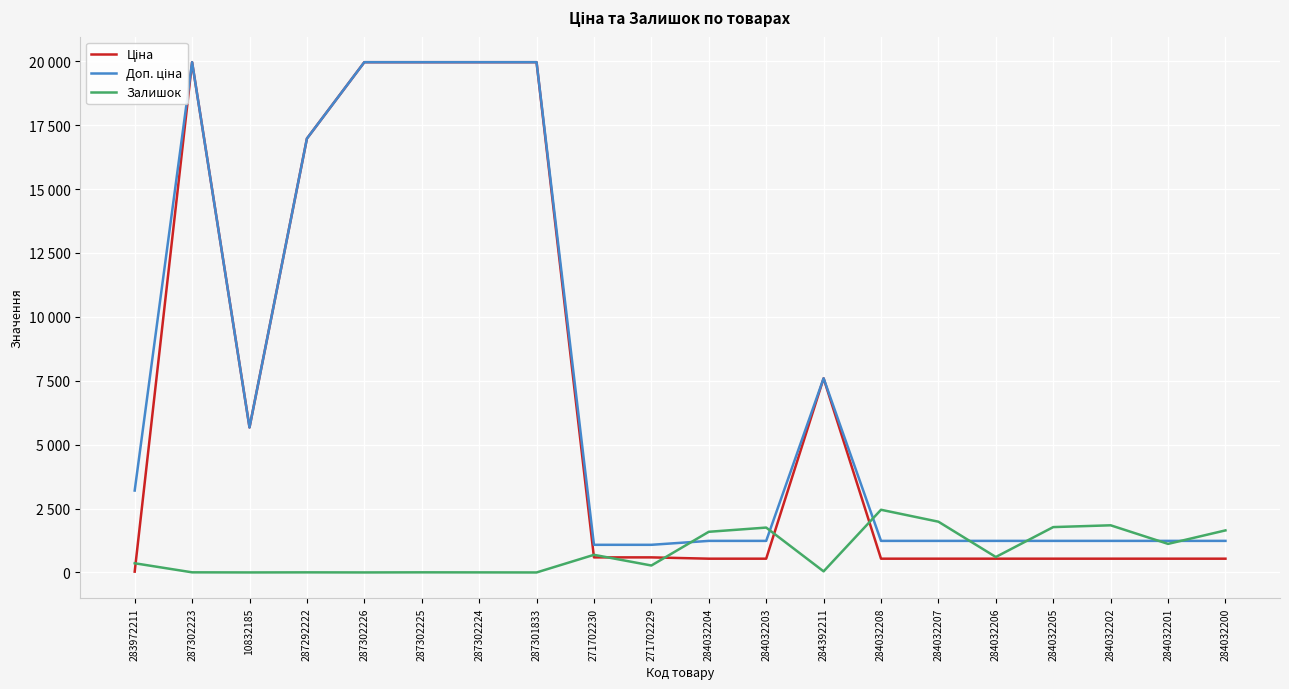

After their last crossing, which series has the higher values: Залишок or Доп. ціна?

Залишок